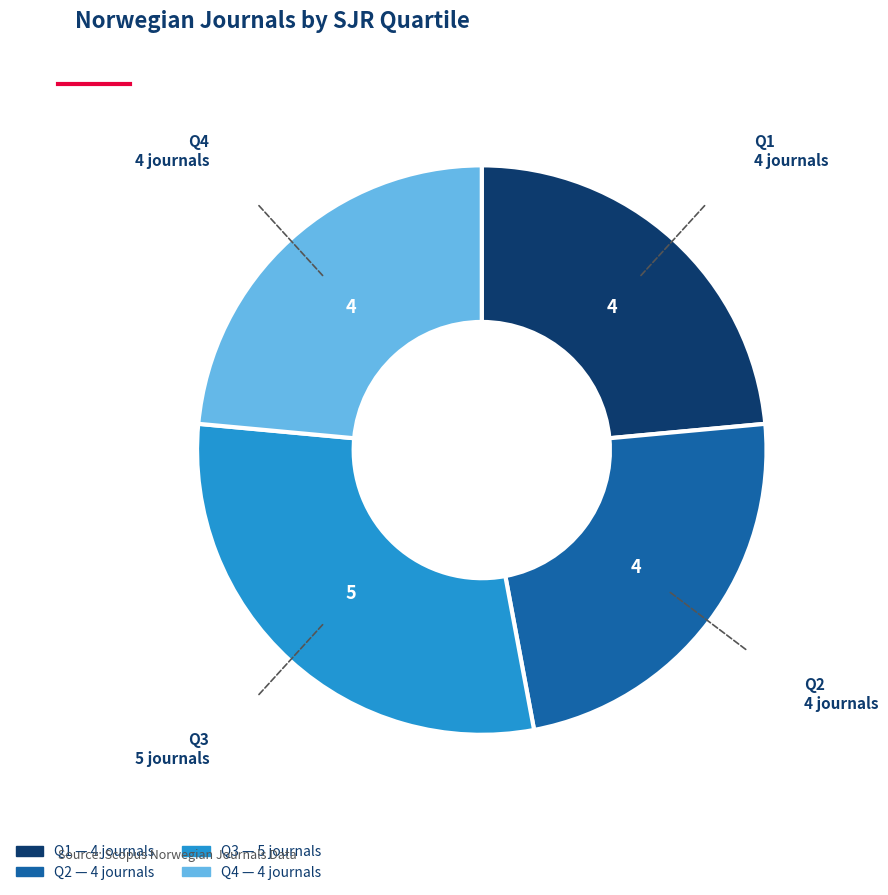

Is the sum of Q2 and Q1 greater than half?

No